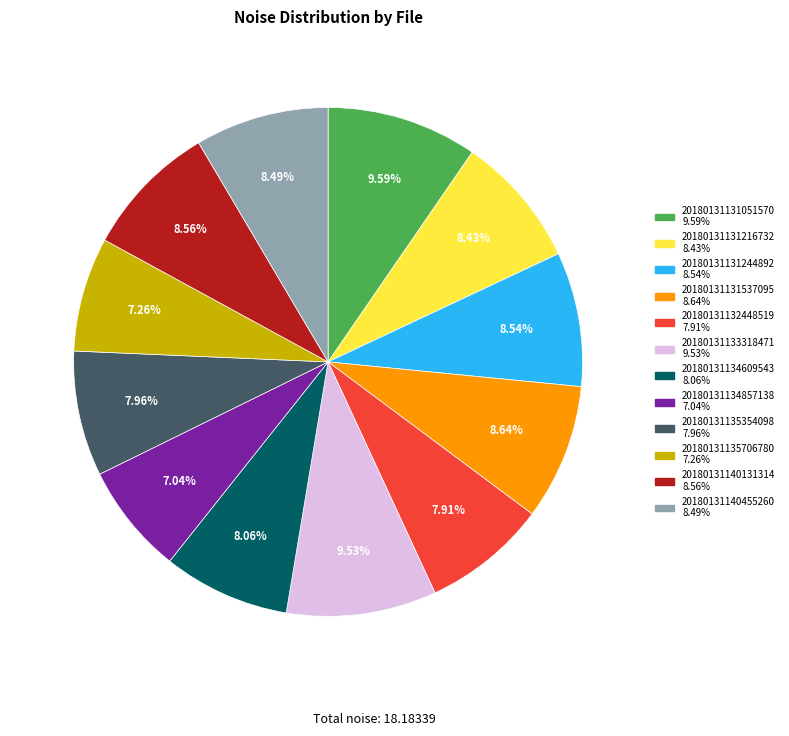

Count the number of slices in the pie.

12